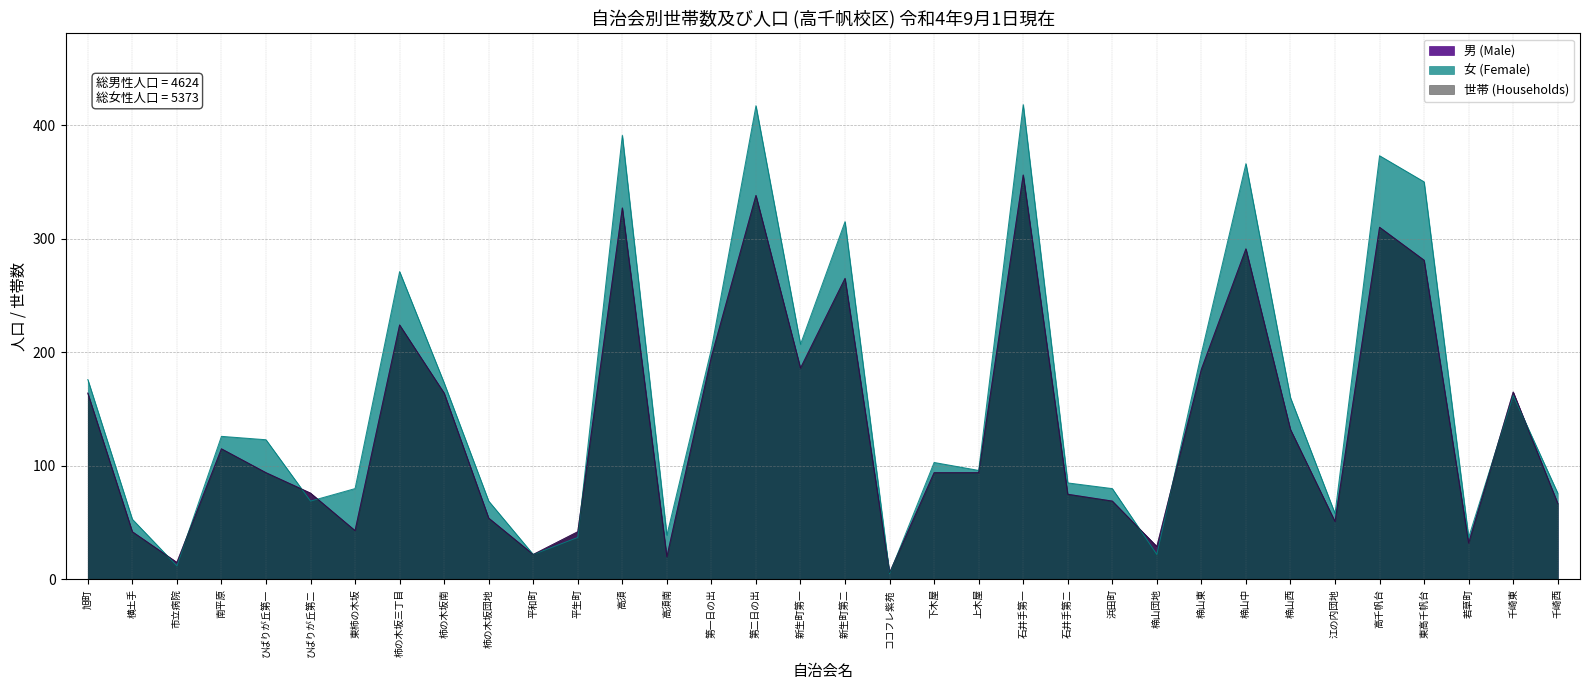

Read the 女 (Female) value at 楴山東.

199